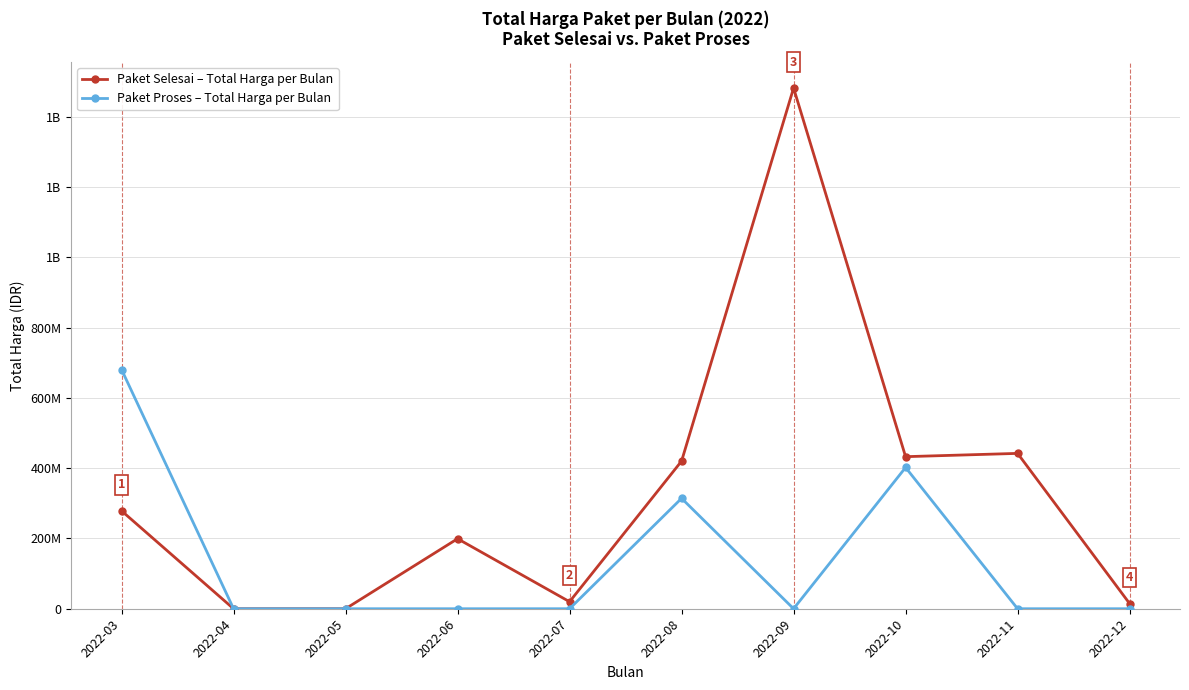

Rank the series by their maximum value, from highest to lowest.

Paket Selesai – Total Harga per Bulan, Paket Proses – Total Harga per Bulan